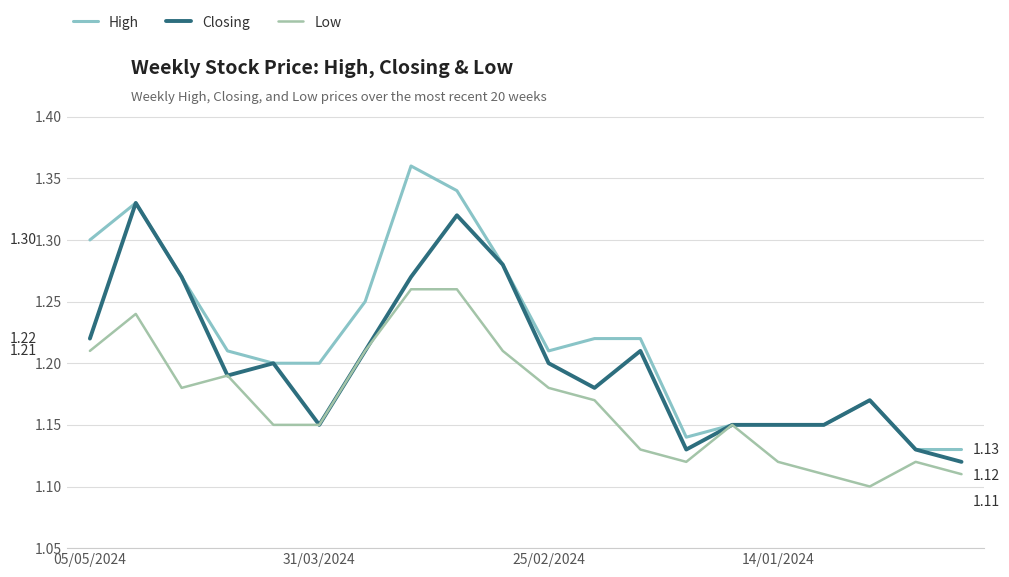

How many series are shown in this chart?

3